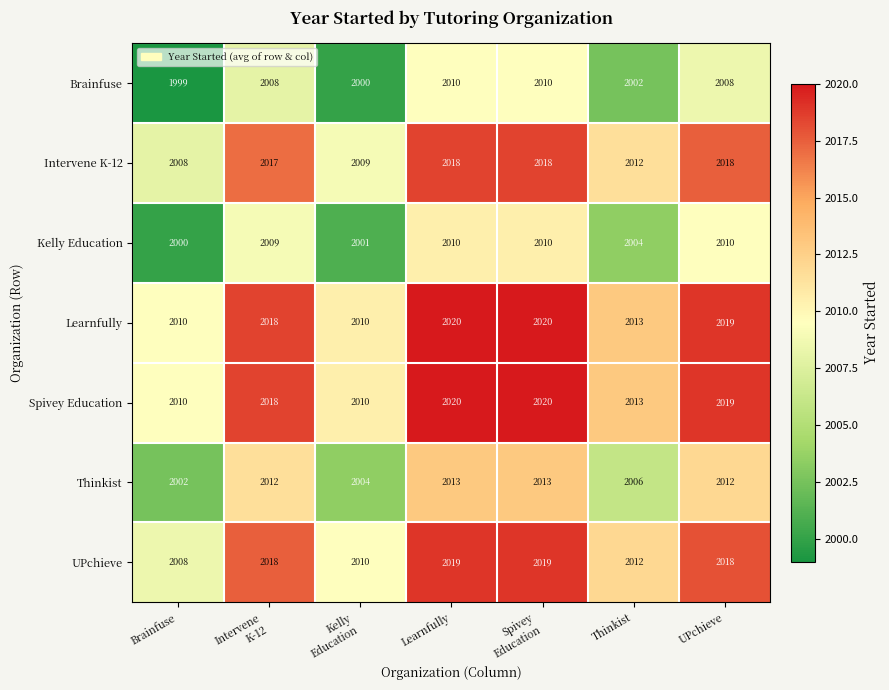

What is the sum of the Kelly Education values at UPchieve and Learnfully?

4020